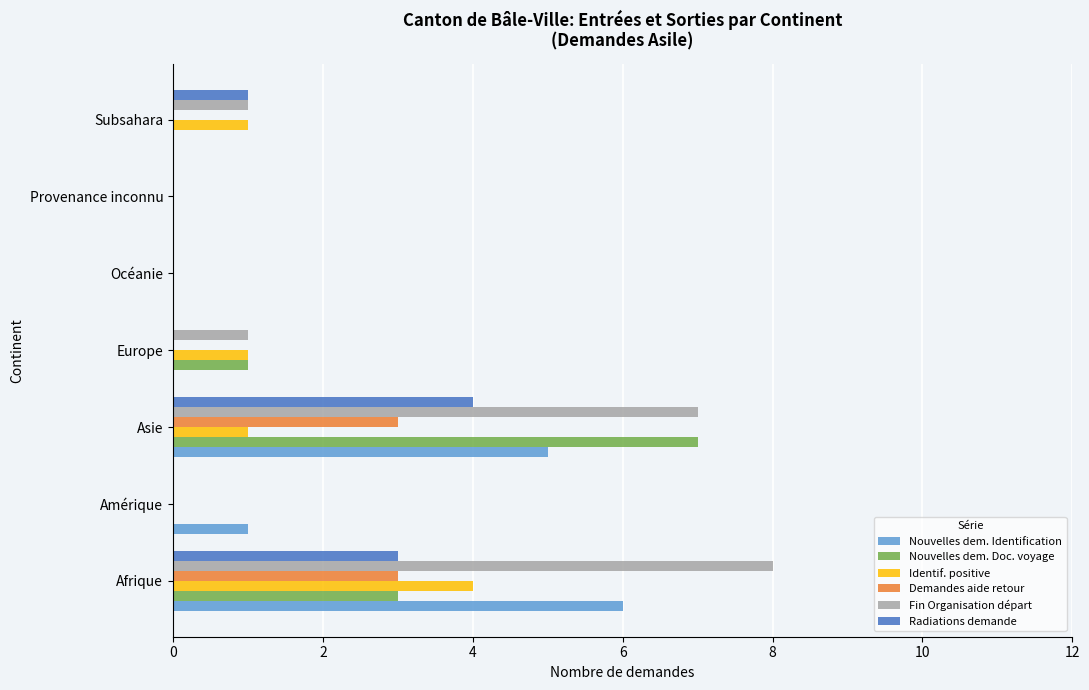

Which series has the largest total across all categories?

Fin Organisation départ